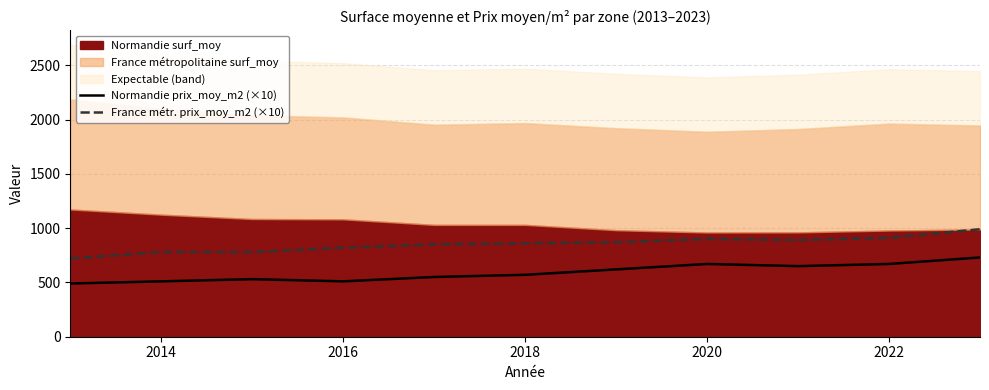

The value of Normandie prix_moy_m2 (×10) at 2020 is 670. True or false?

True